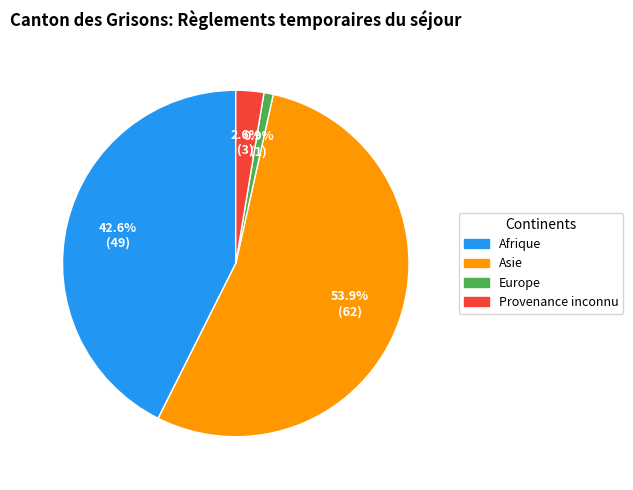

Count the number of slices in the pie.

4